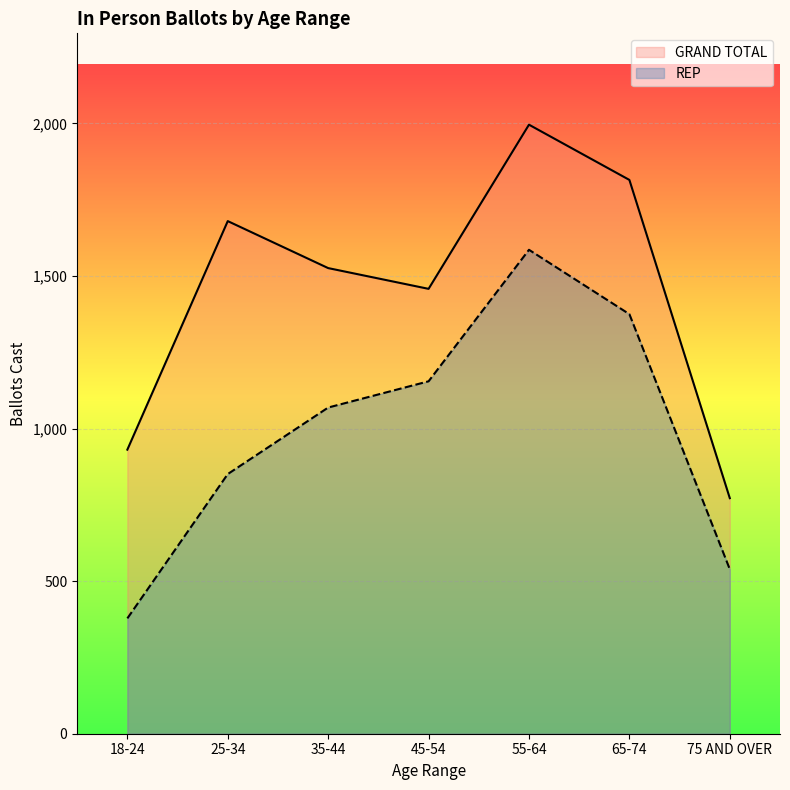

What is the average value of the GRAND TOTAL series?

1454